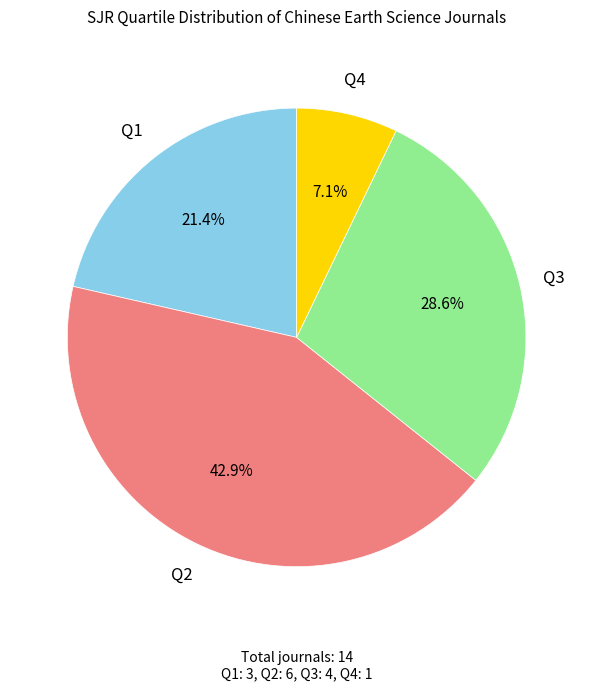

Is there any slice that represents more than half of the pie?

No